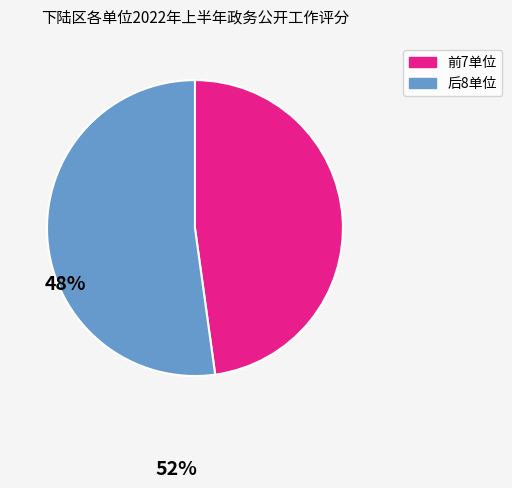

Is there any slice that represents more than half of the pie?

Yes